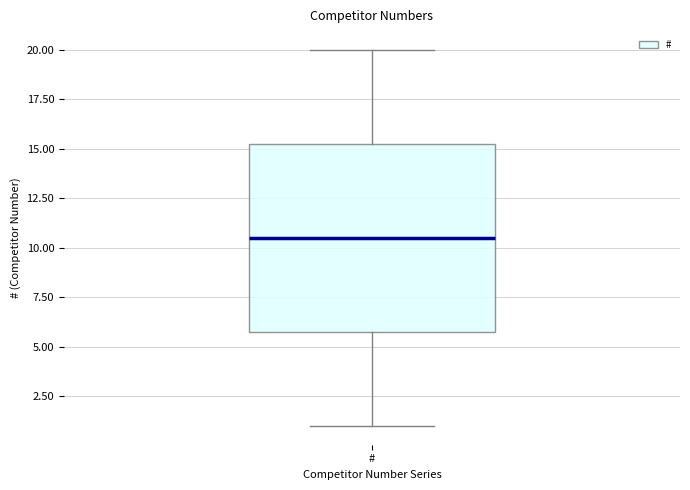

Read this box plot against the y-axis: the position of the median line, the range covered by the box, and the ends of both whiskers. The values are not printed on the chart, so give them approximately, as read against the axis.

median 10.5, box 6.0 to 15.5, whiskers 1.0 to 20.0